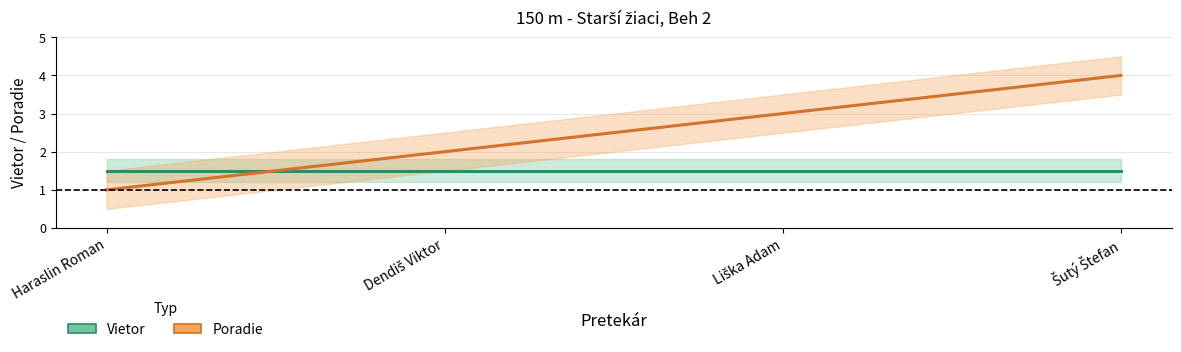

Reading right to left, what are all the values shown in this chart?

Vietor: 1.5	1.5	1.5	1.5
Poradie: 4.0	3.0	2.0	1.0